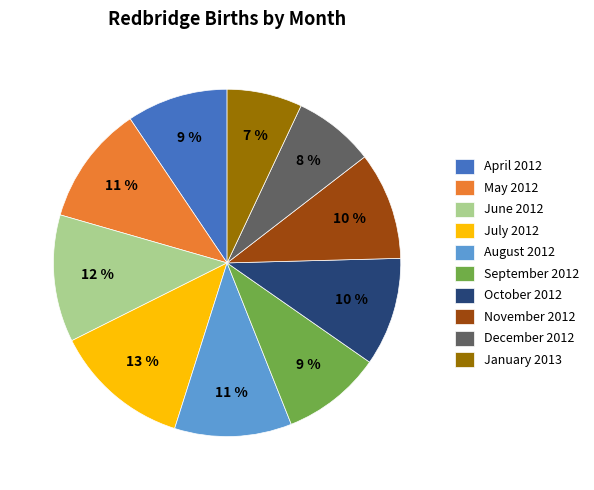

True or false: November 2012 accounts for 20% of the total.

False